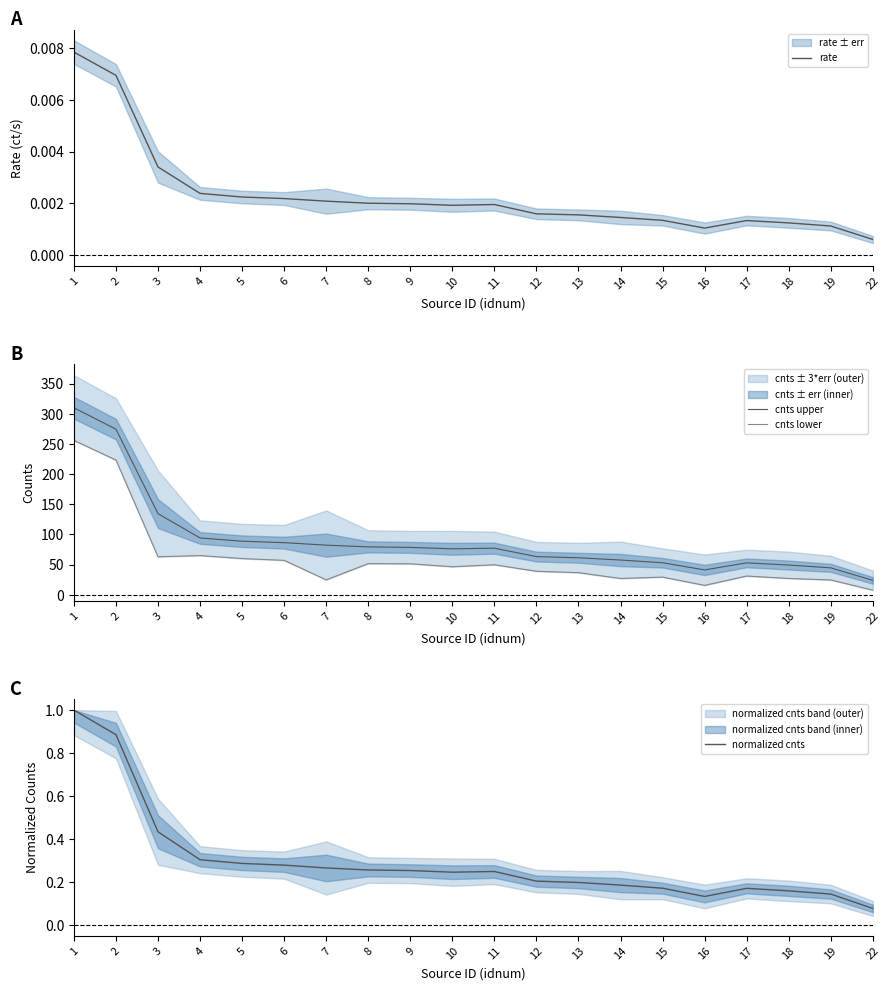

What is the difference between the second highest and minimum values in the cnts lower series?

215.6